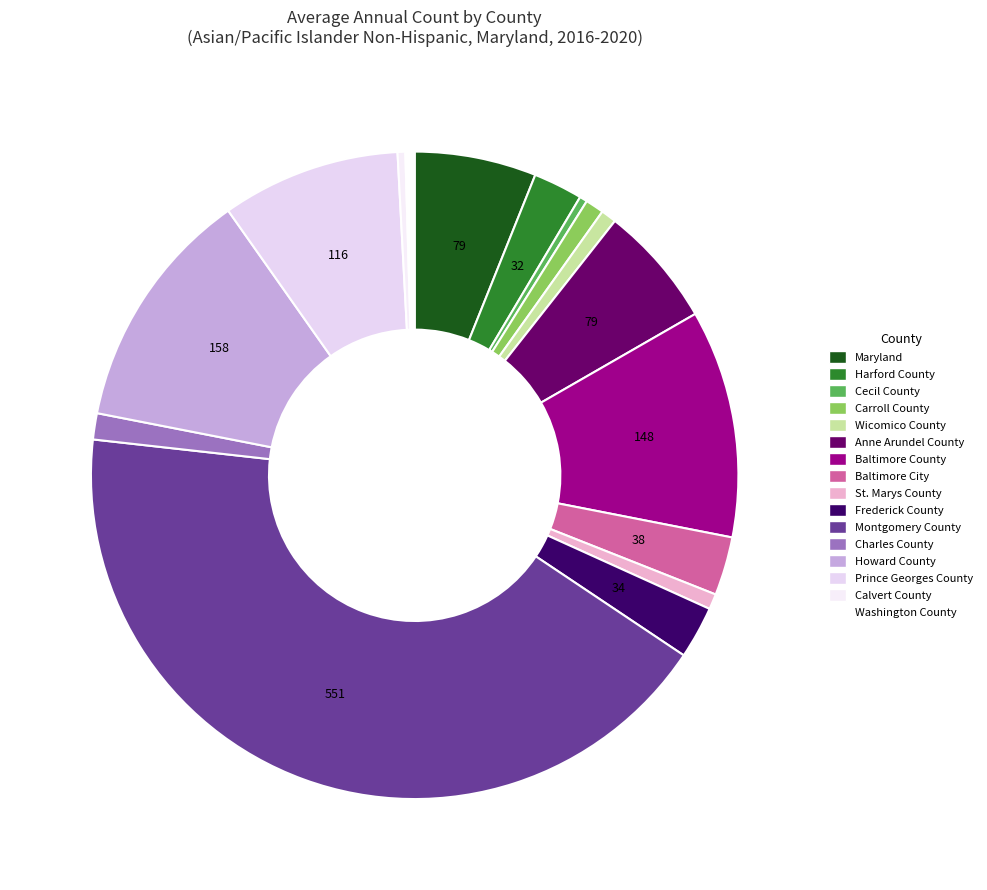

What is the smallest slice in the pie chart?

Cecil County